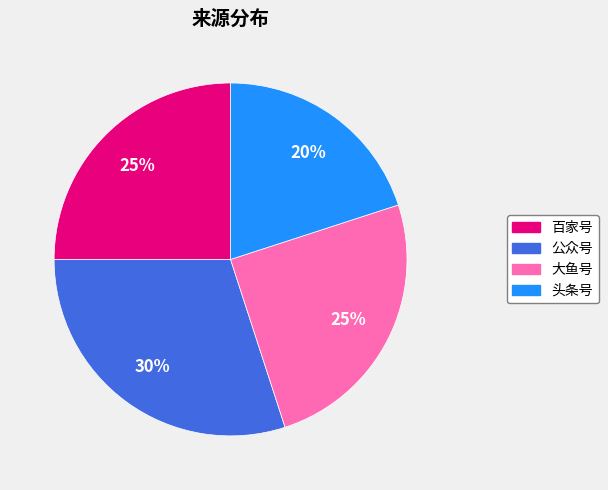

Do 公众号 and 百家号 together represent more than half of the pie?

Yes